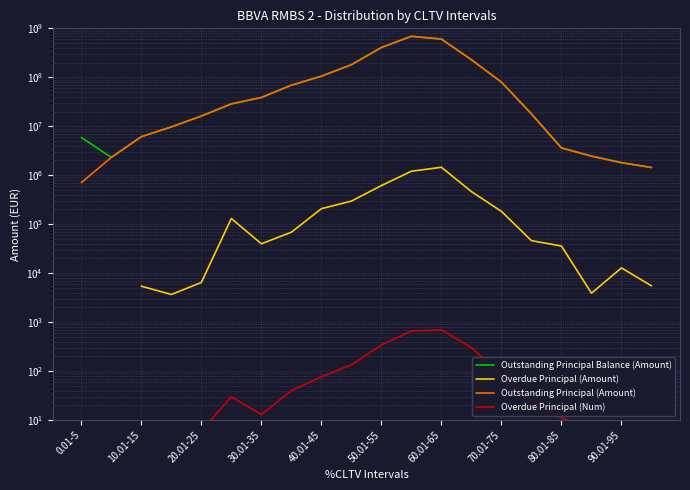

How many values in the Outstanding Principal Balance (Amount) series are below 28733569?

10